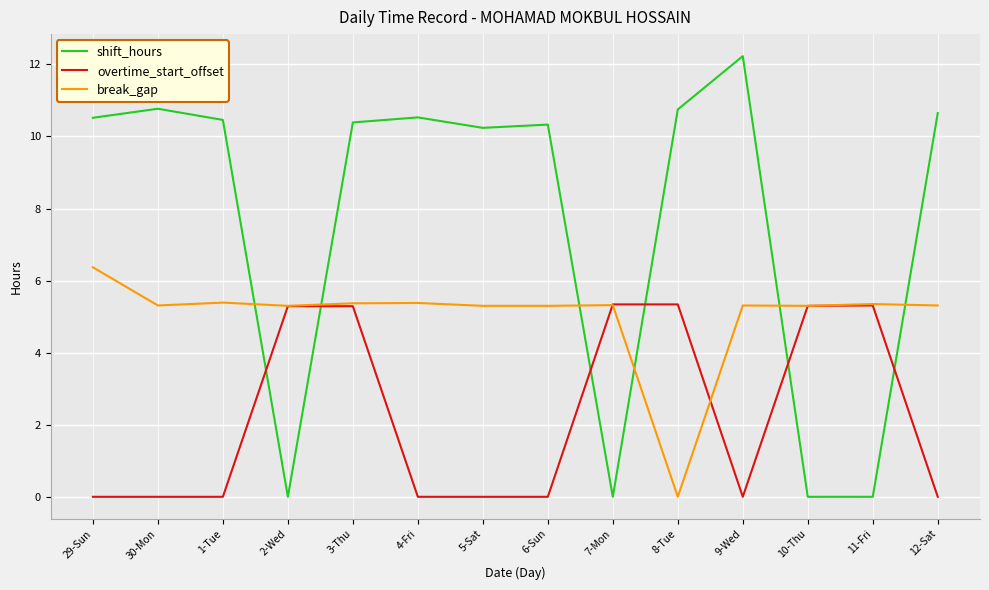

At which category is the sum across all series the highest?

3-Thu